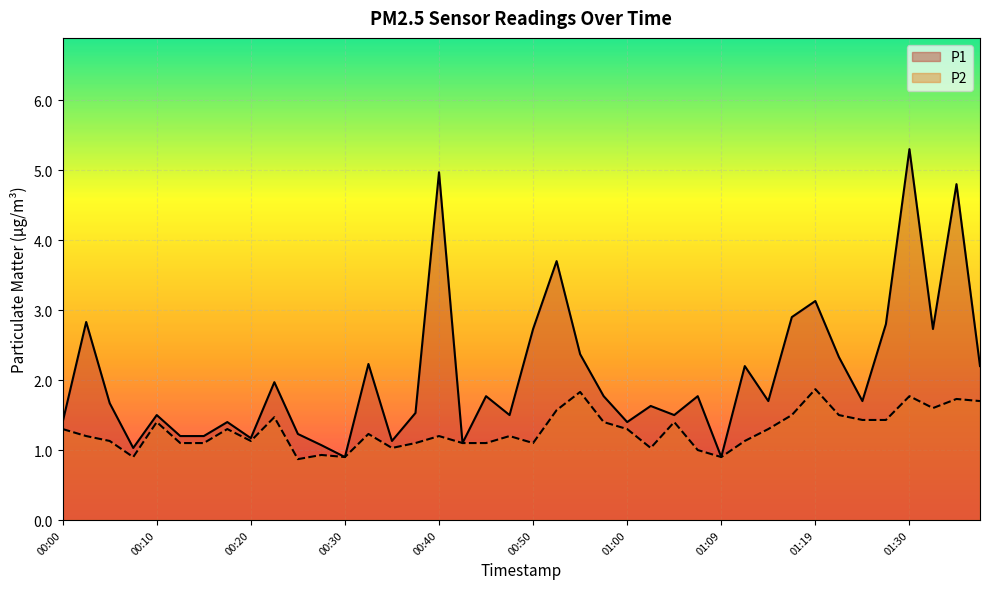

Which has a higher value, 00:22 or 00:27?

00:22